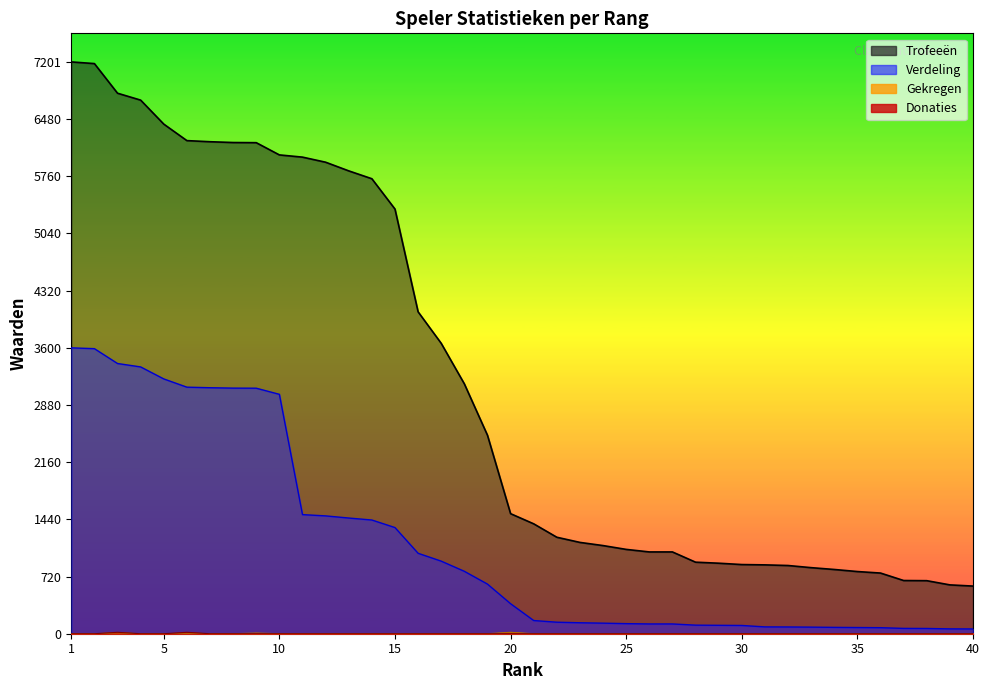

Is the value of Verdeling at 21 greater than the value of Donaties at 27?

Yes